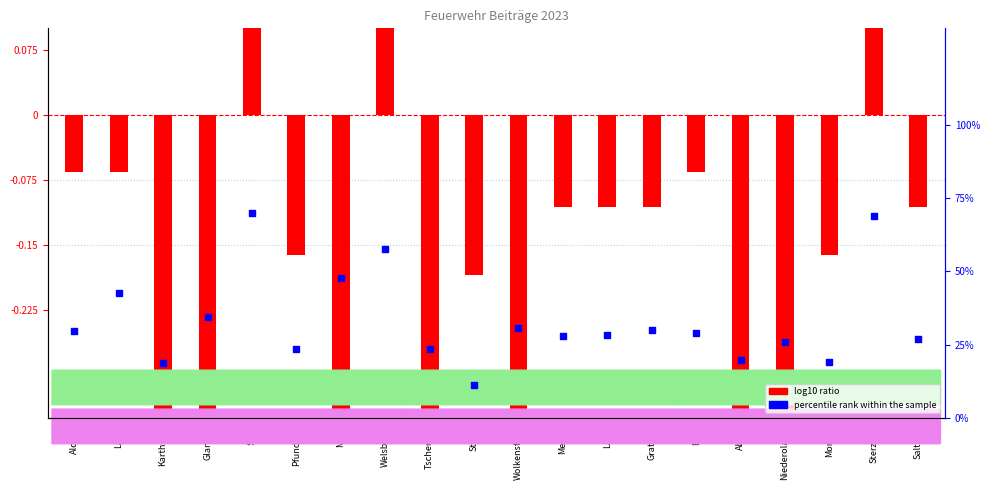

At which category is the sum across all series the highest?

Seis